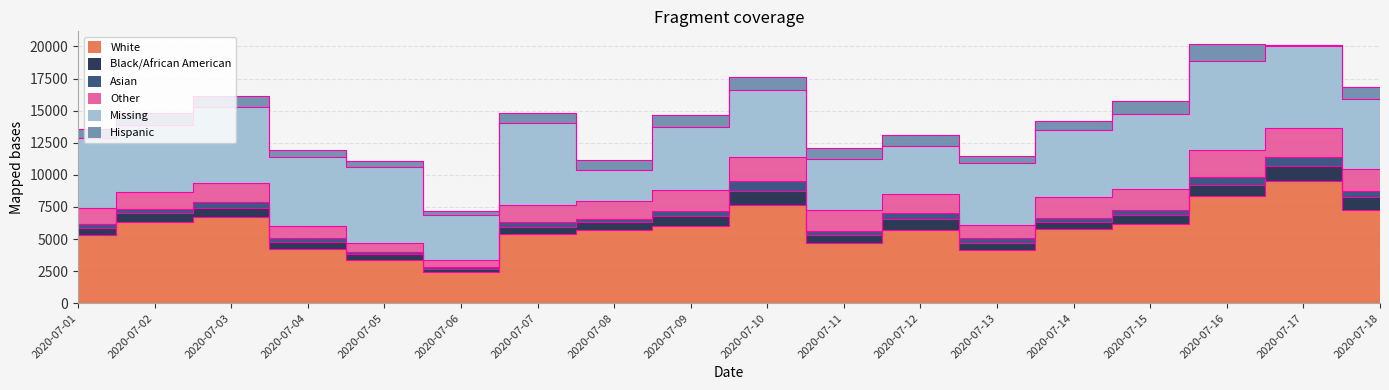

After their last crossing, which series has the higher values: Black/African American or Hispanic?

Black/African American